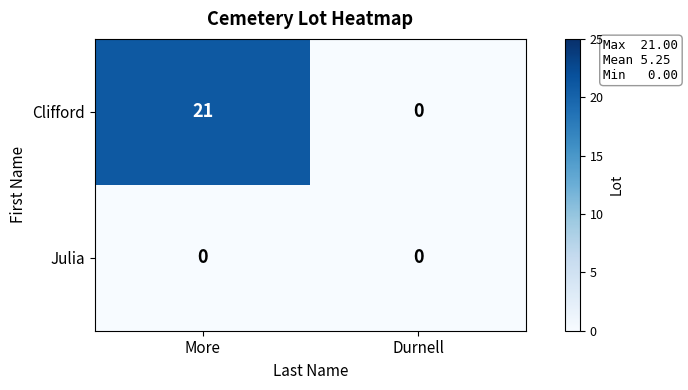

Count the number of categories in the chart.

2